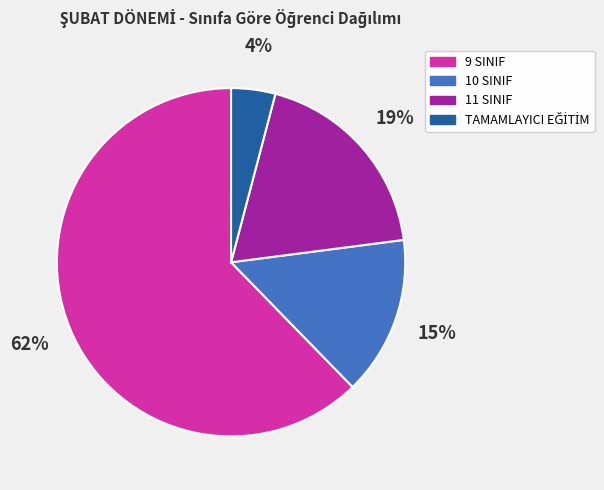

Combined, do 9 SINIF and 10 SINIF account for over 50%?

Yes